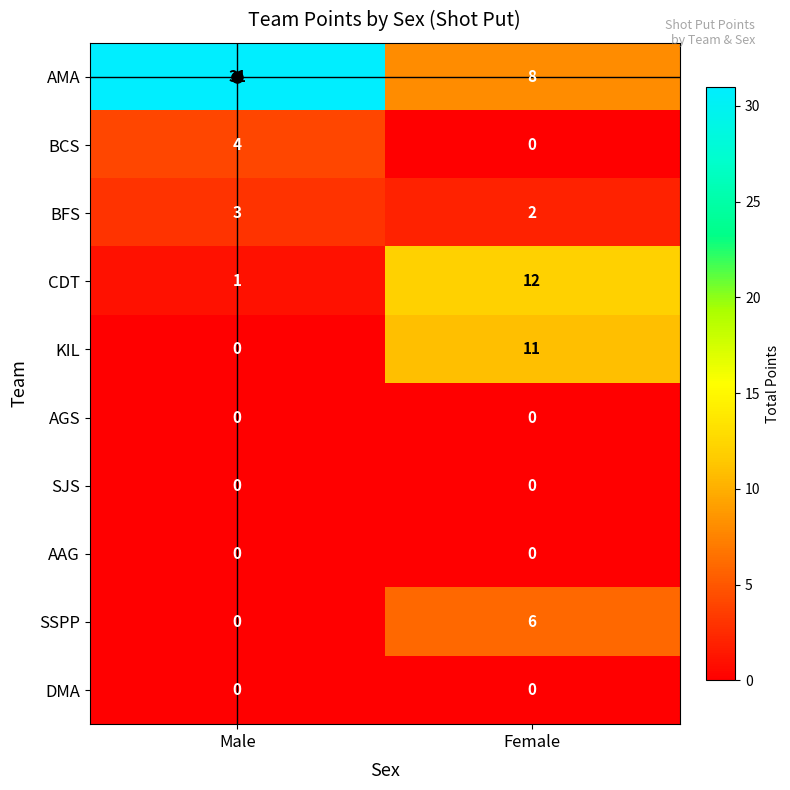

Where is AMA nearest to the value 19?

Female